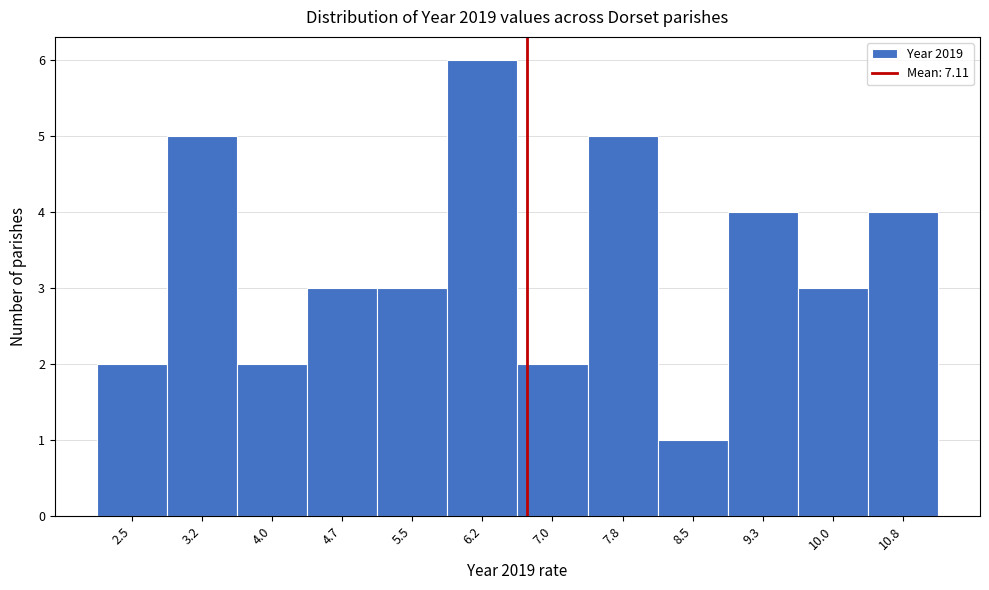

Reading left to right, what are all the values shown in this chart?

2	5	2	3	3	6	2	5	1	4	3	4